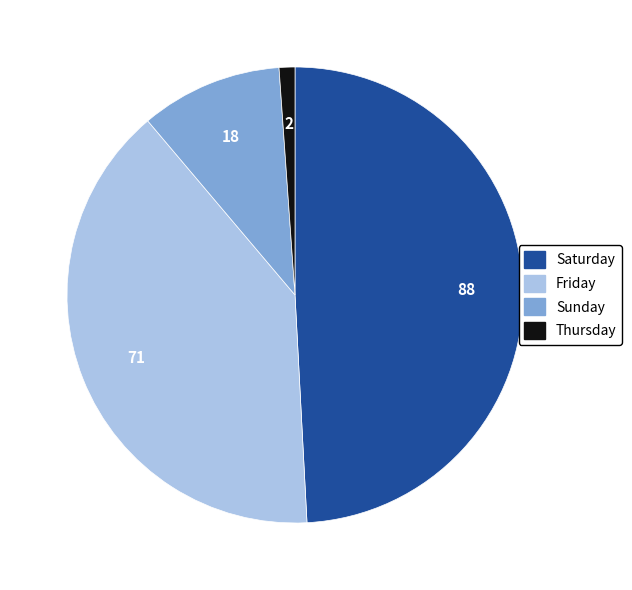

Do Thursday and Saturday together represent more than half of the pie?

Yes